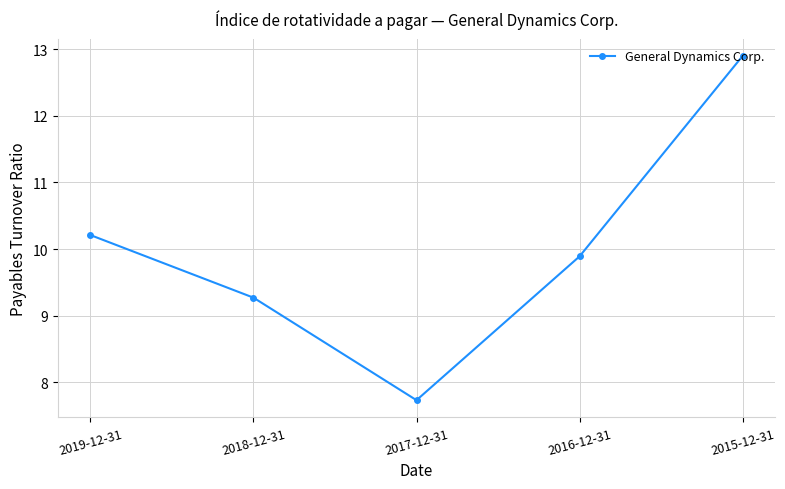

Where does the data first go above 9?

2019-12-31